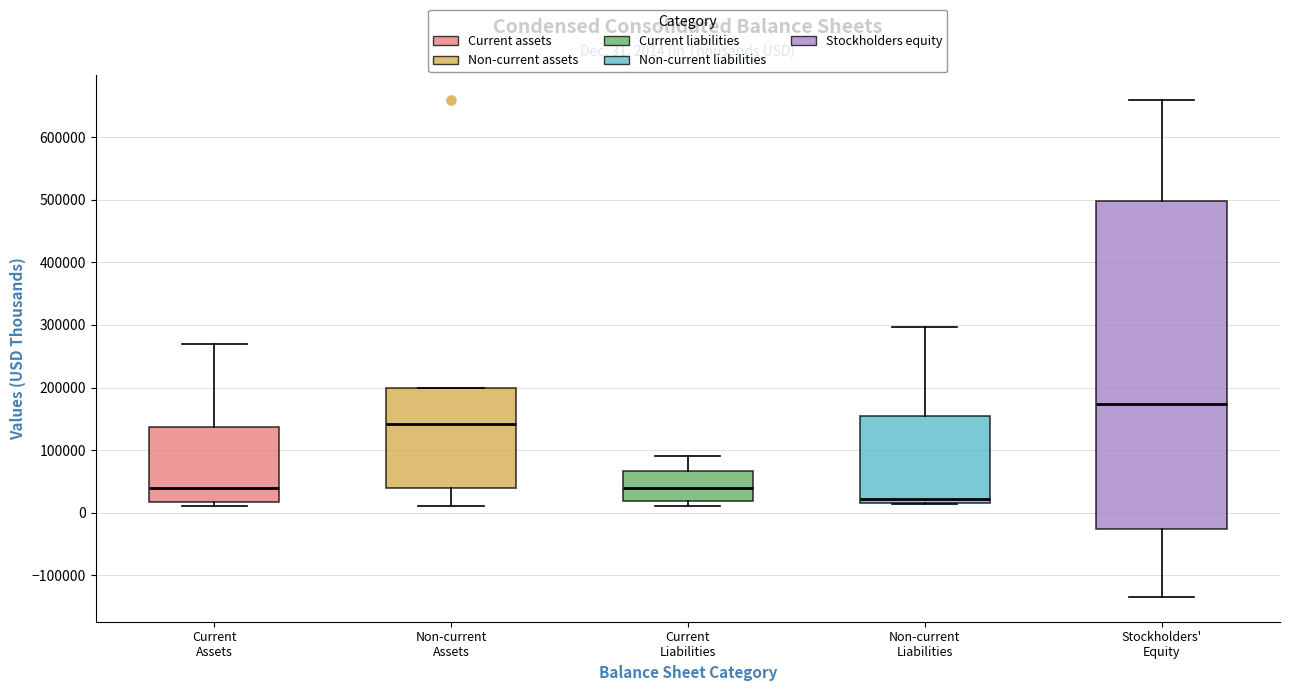

Which box has the lowest median line?

Non-current Liabilities